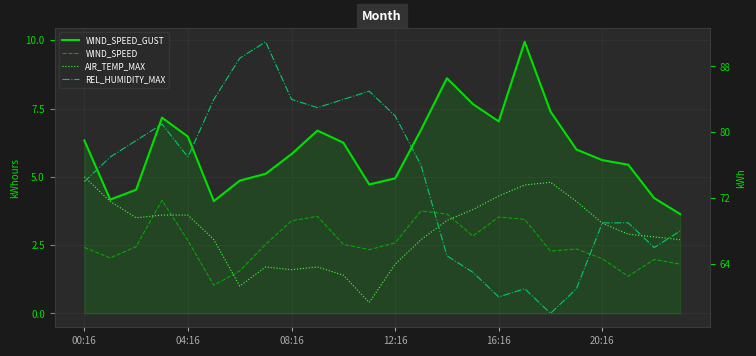

Which series has the largest total across all categories?

REL_HUMIDITY_MAX